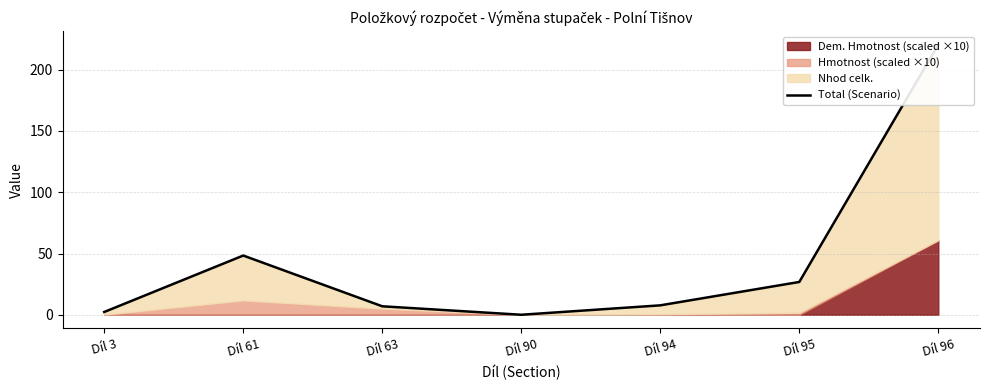

Rank the categories by value from highest to lowest.

Díl 96, Díl 61, Díl 95, Díl 94, Díl 63, Díl 3, Díl 90